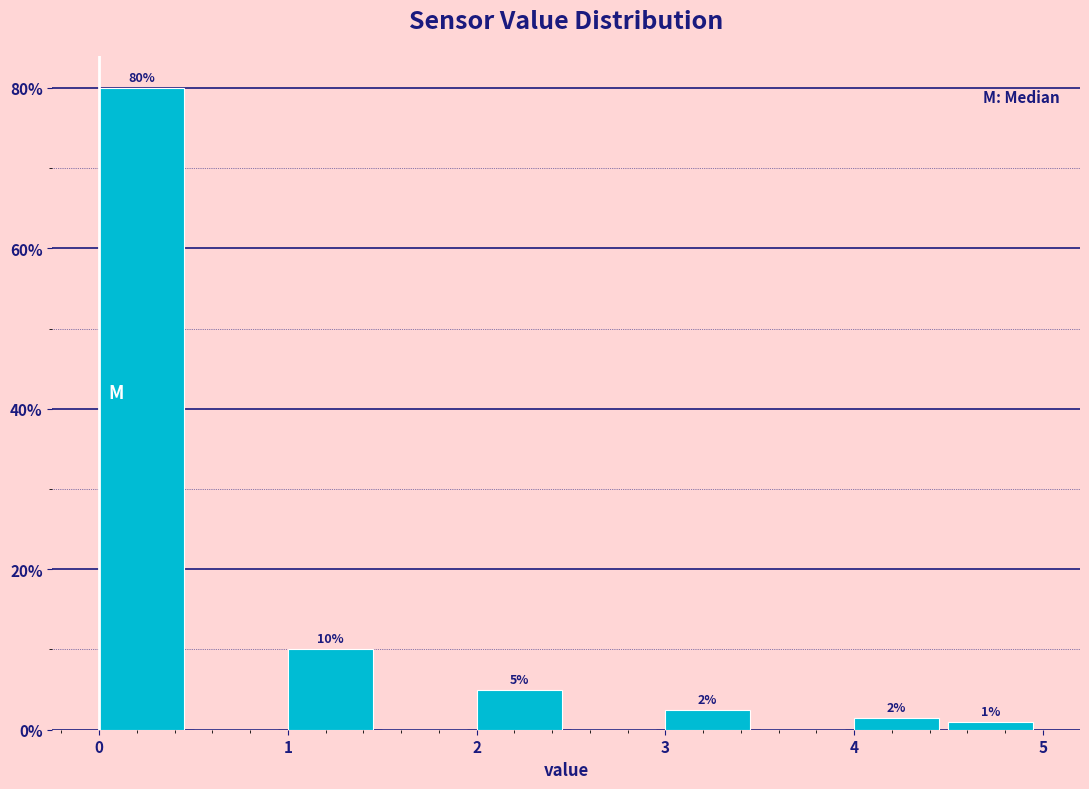

Over which range of the x-axis is the bar tallest?

0.0 to 0.5